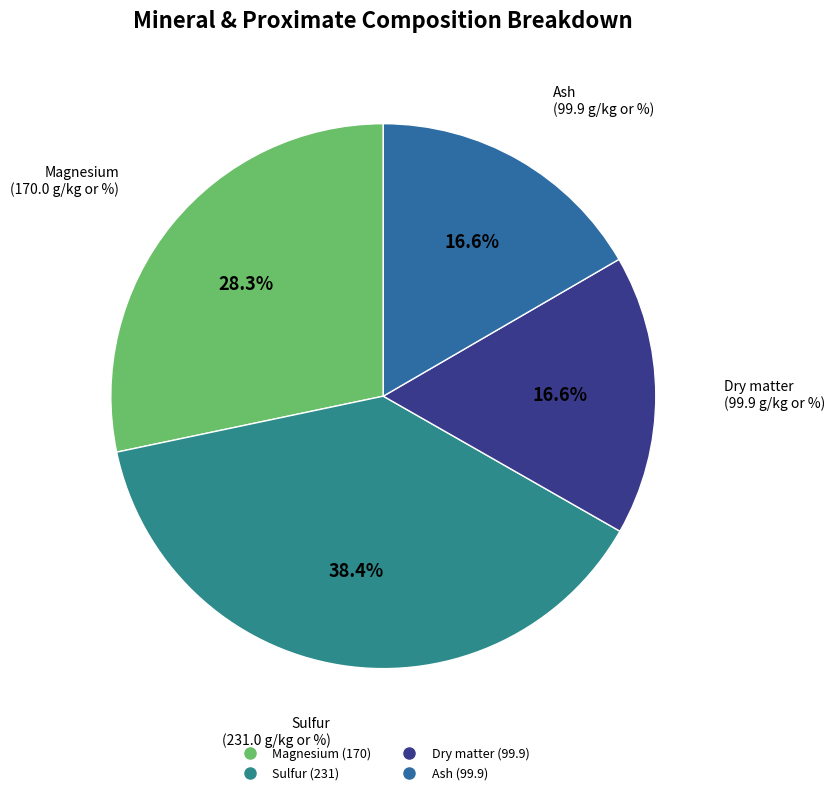

Approximately how many times larger is the value at Sulfur compared to Ash?

2.3